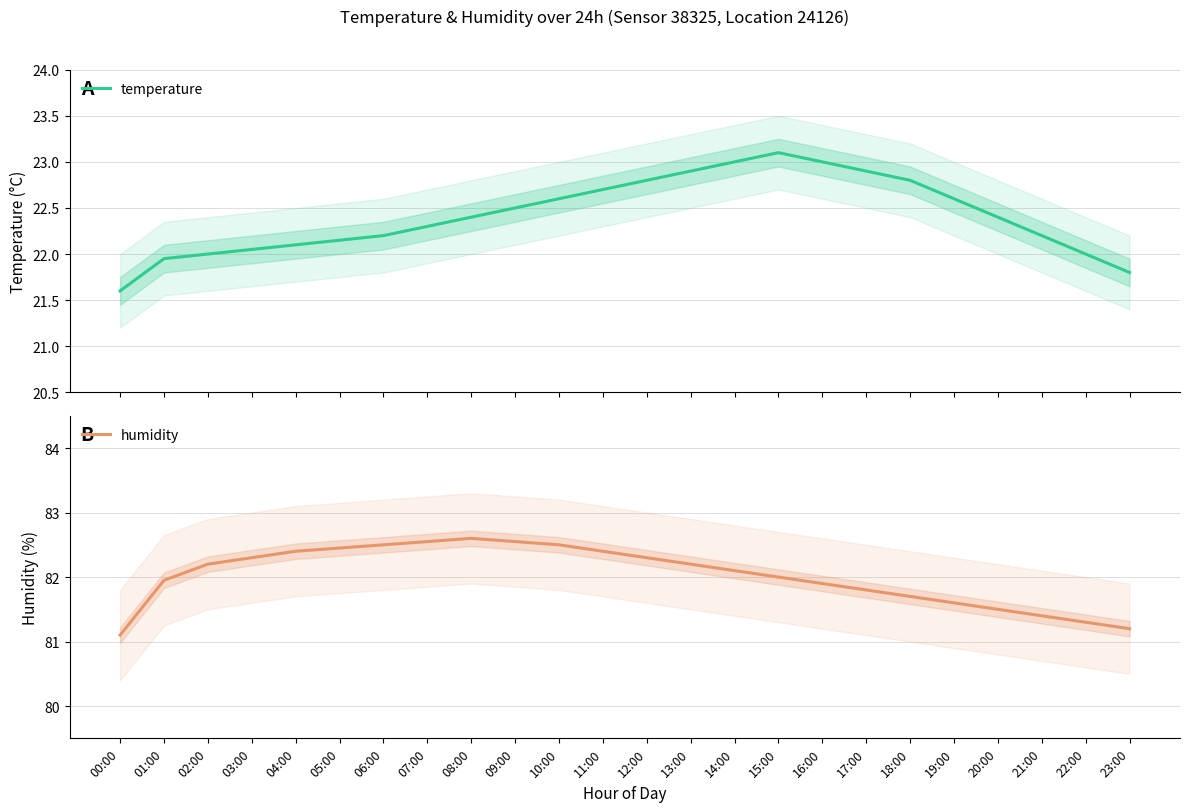

Which label corresponds to the largest value in the chart?

08:00